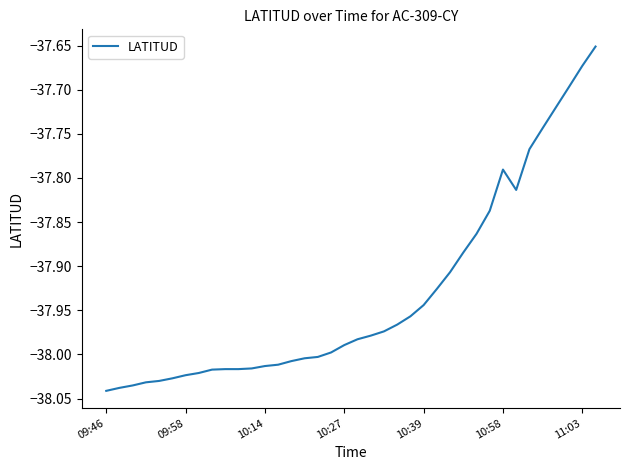

What is the difference between the maximum and minimum values?

0.4